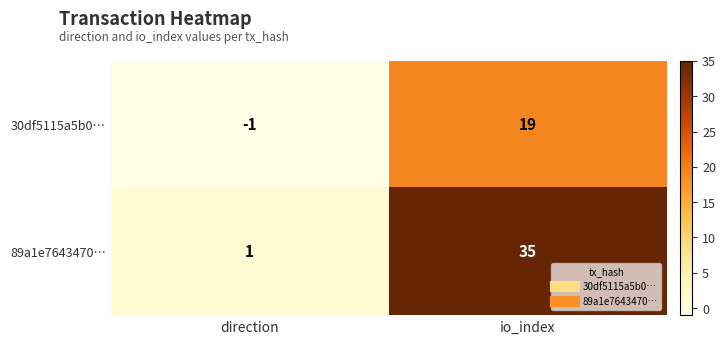

What is the difference between the maximum and minimum values in the 30df5115a5b0… series?

20